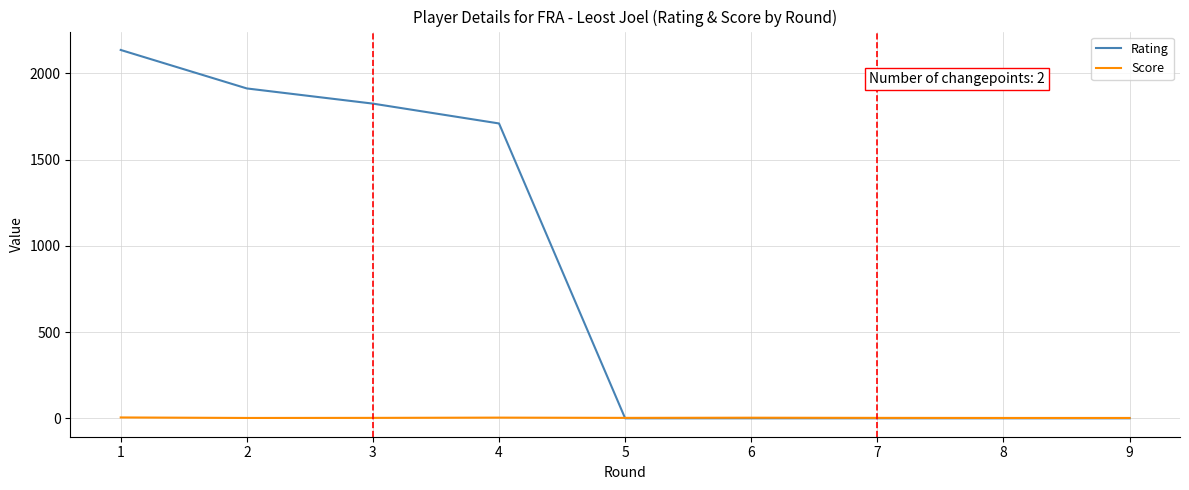

Is this an area chart (filled region under the line)?

No